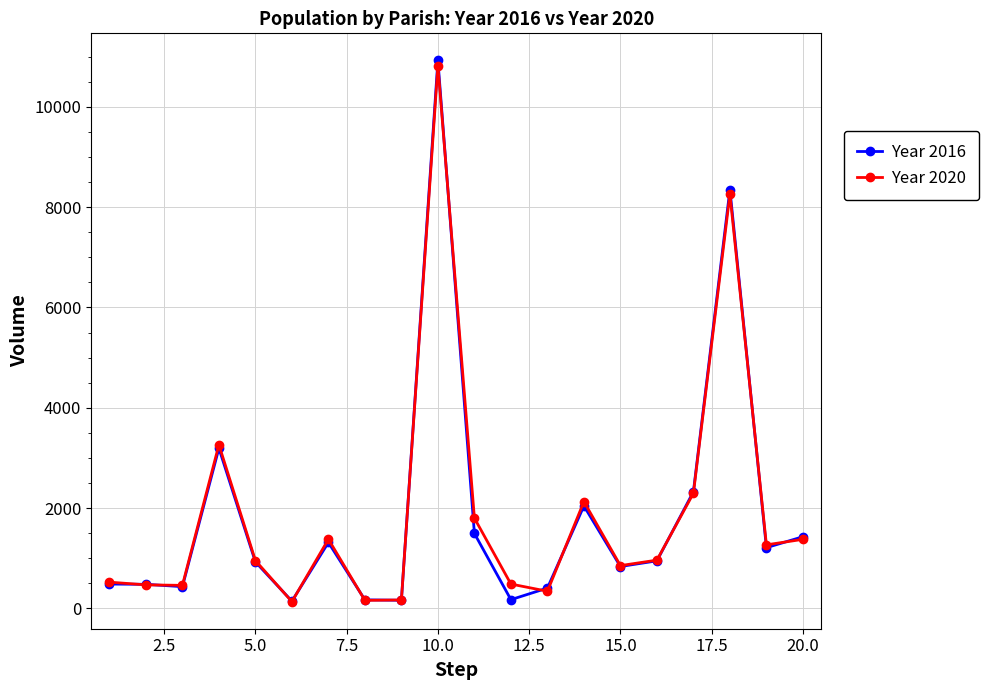

True or false: Year 2020 has more than 1 points higher than both neighbors.

True